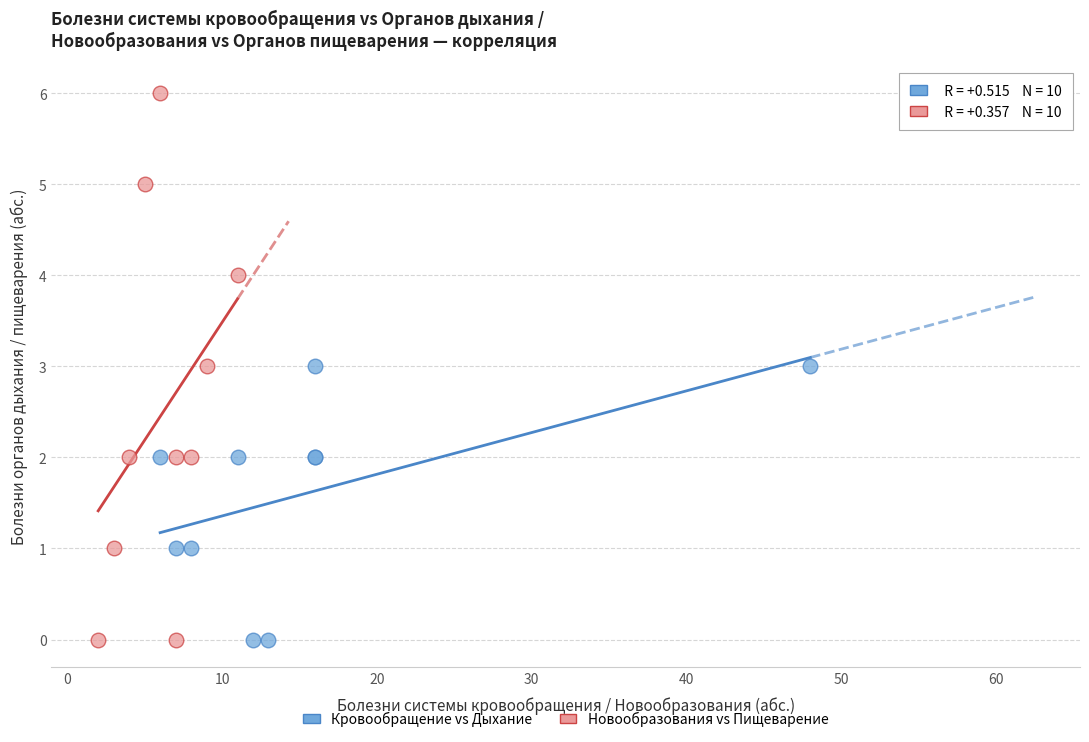

Which series has the widest spread of Y values?

Новообразования vs Пищеварение